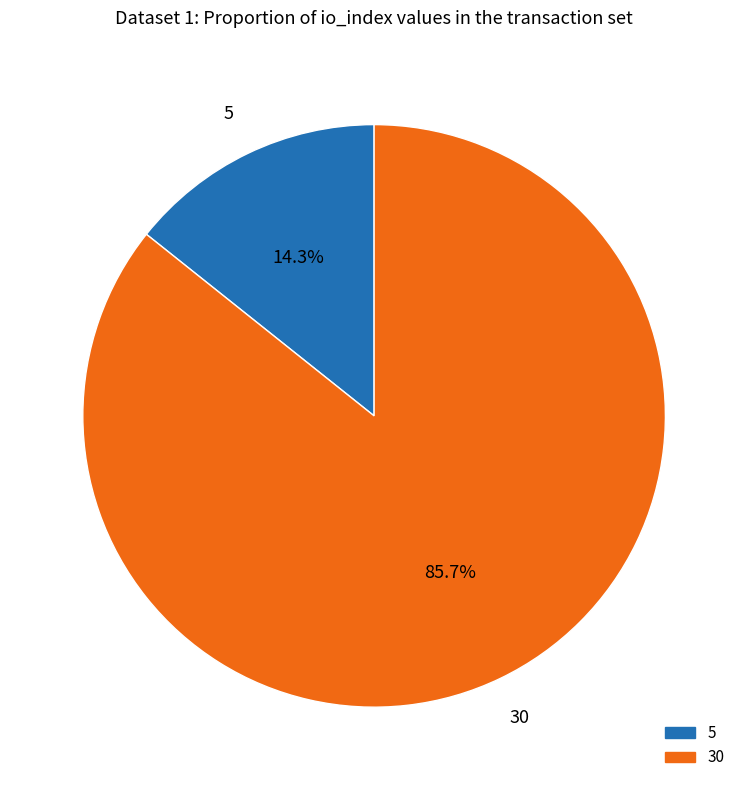

Which category has the smallest portion of the pie?

5